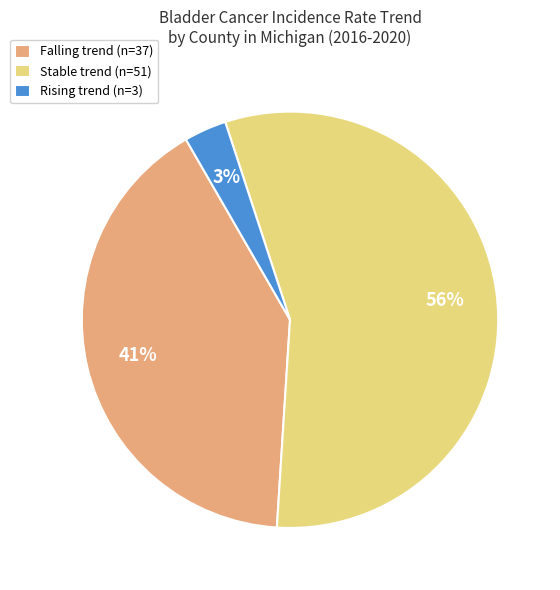

What is the smallest slice in the pie chart?

Rising trend (n=3)